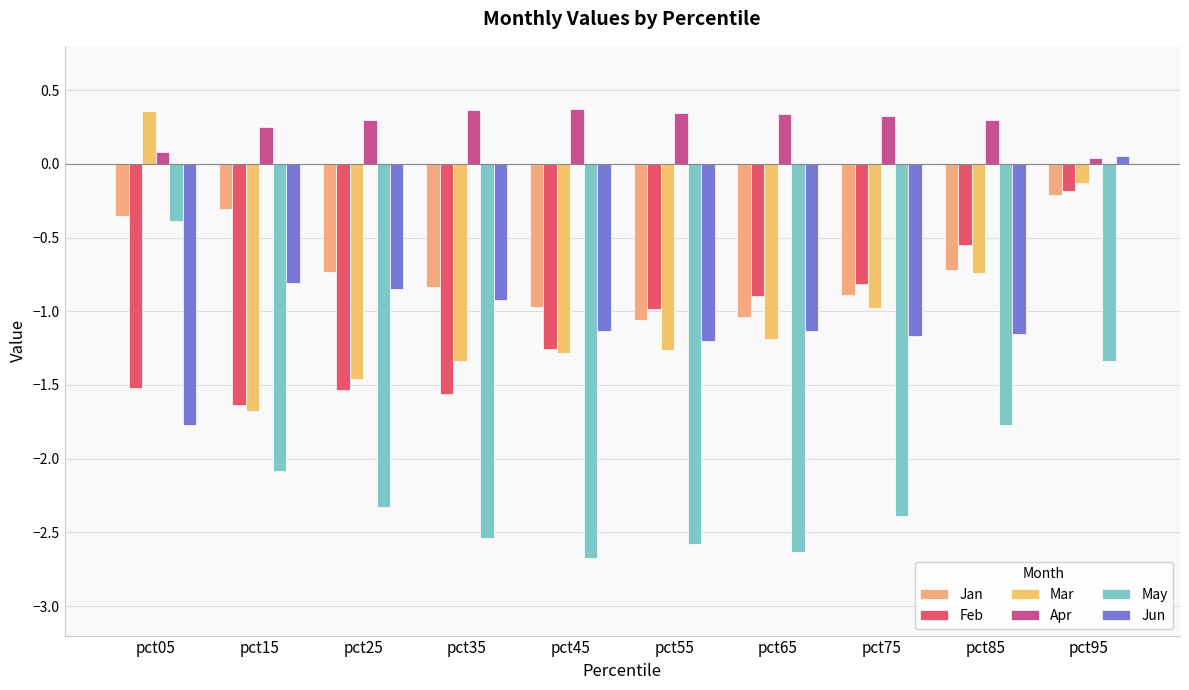

Between pct05 and pct95, which series saw the biggest shift?

Jun